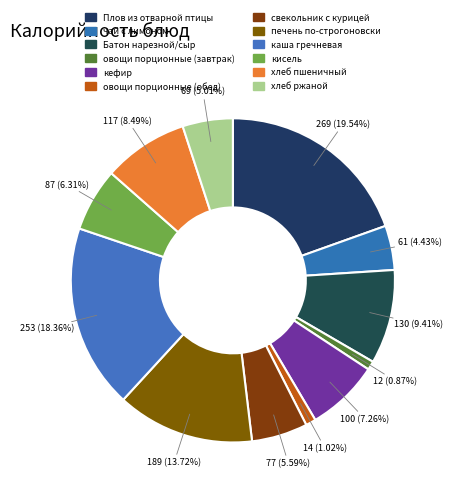

What is the change in value from овощи порционные (обед) to печень по-строгоновски?

+175.0